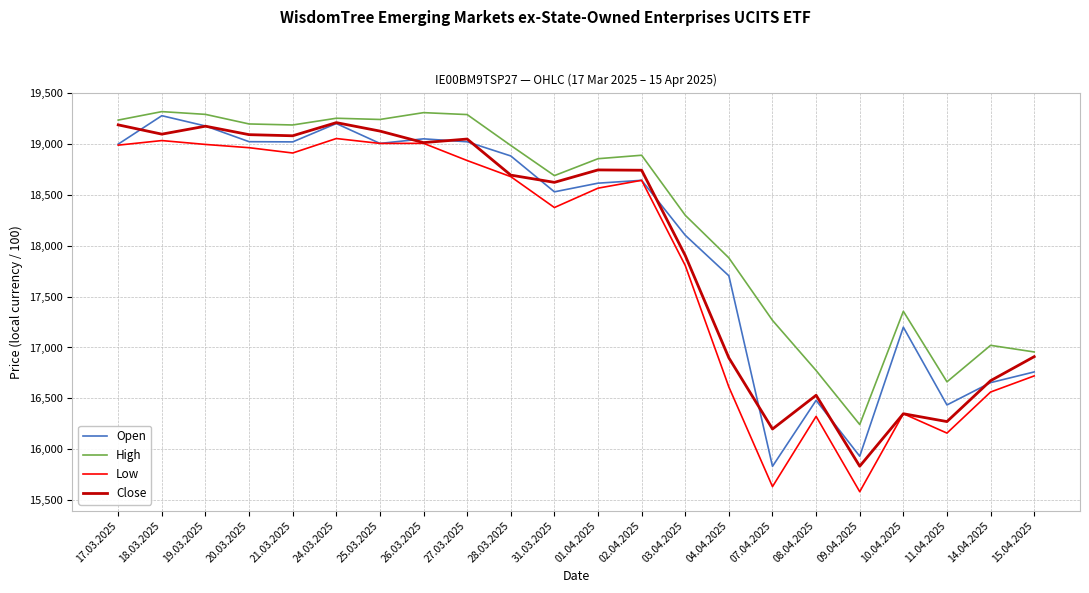

What is the total value across all series at 10.04.2025?

67254